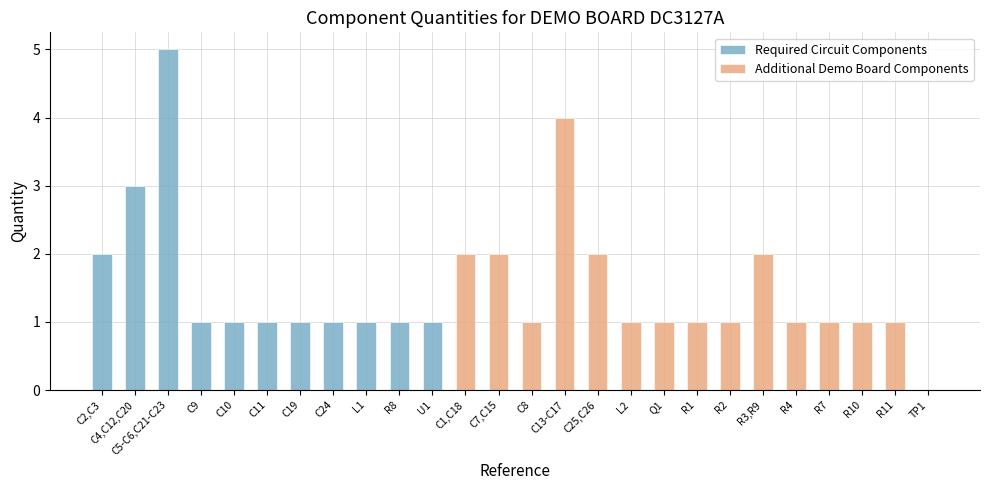

Which series has the widest spread of values?

Required Circuit Components